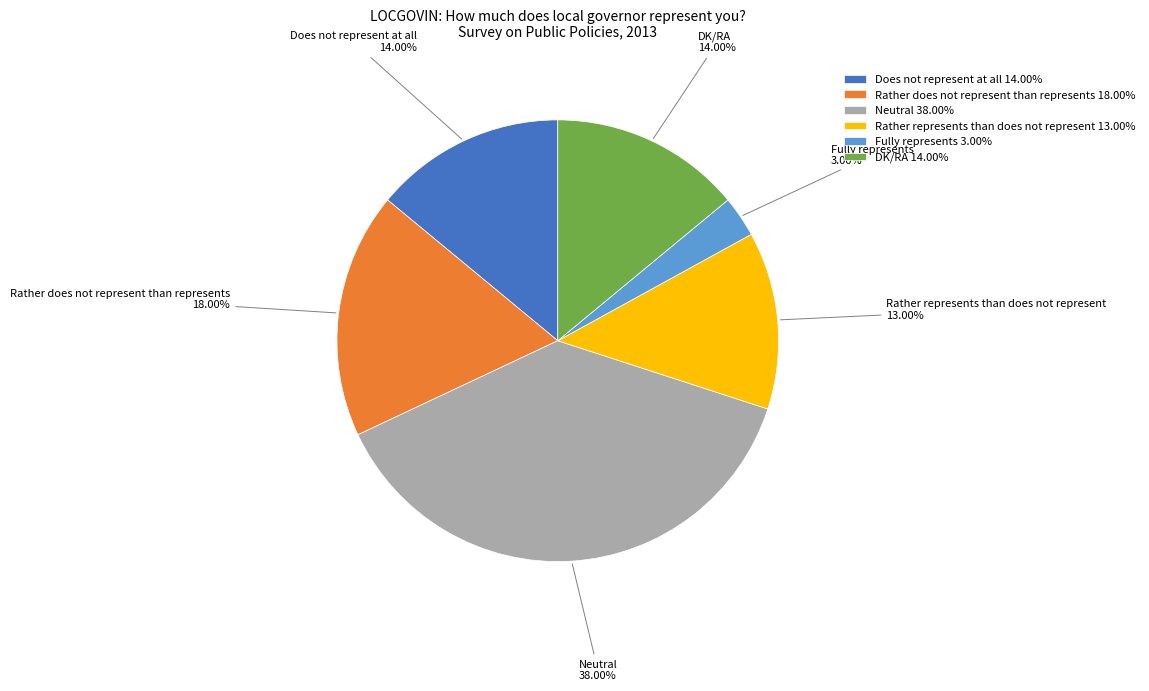

Which slice is the smallest?

Fully represents